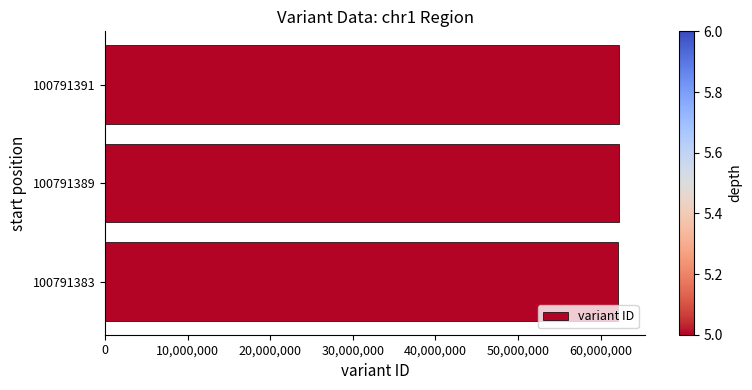

What is the sum of all values?

186678408